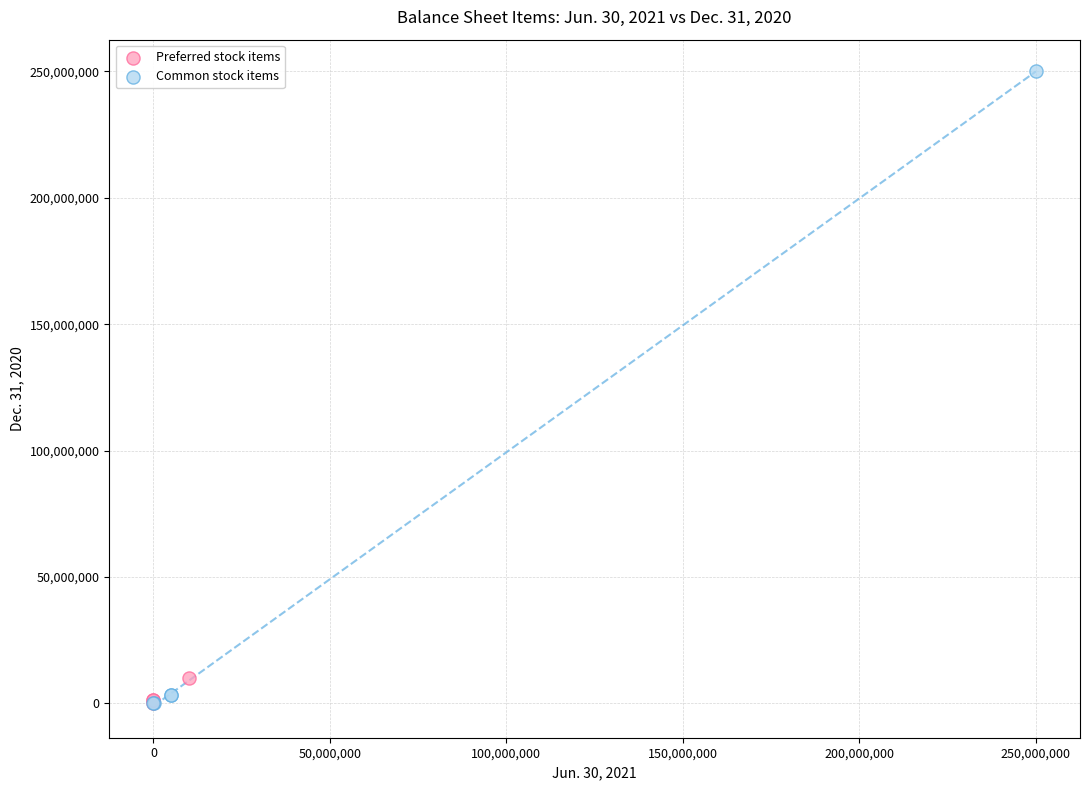

What are all the series names shown in the legend?

Preferred stock items, Common stock items